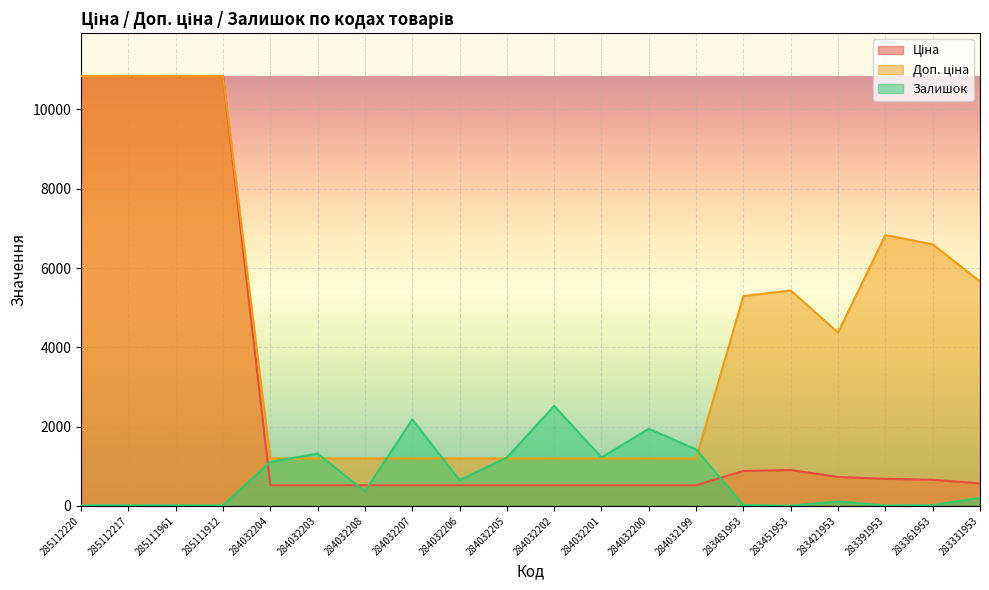

Which series changed the most between 285112217 and 284032201?

Ціна